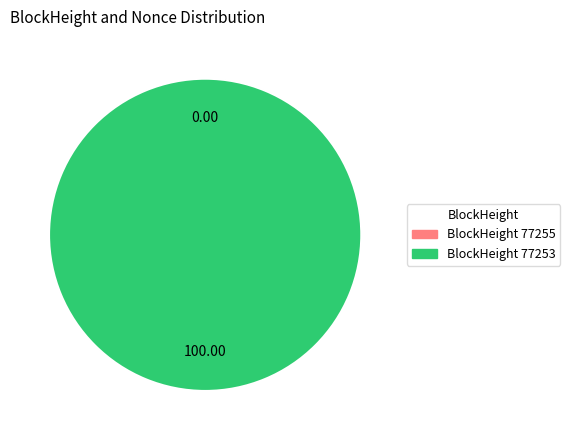

How many slices are in this pie chart?

2